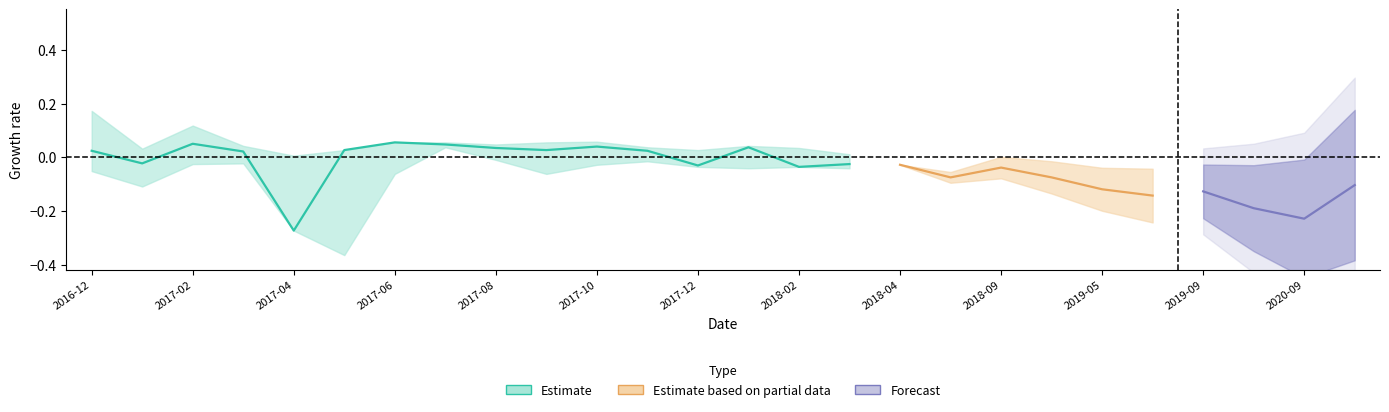

In high, how many points are higher than both neighbors (excluding endpoints)?

4